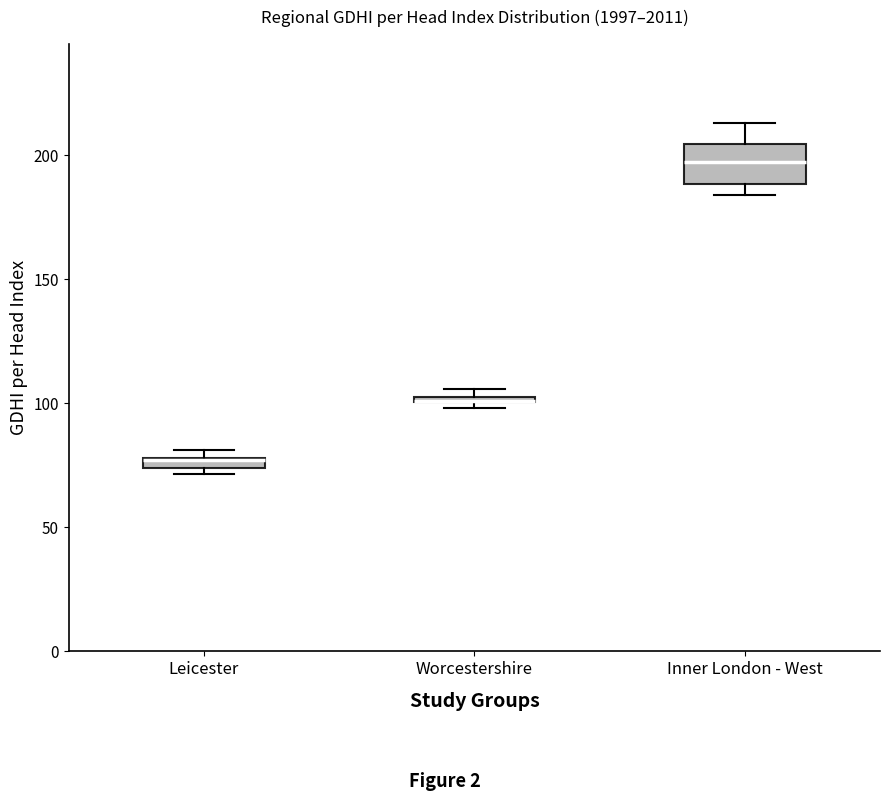

Which box is the tallest, from its lower edge to its upper edge?

Inner London - West